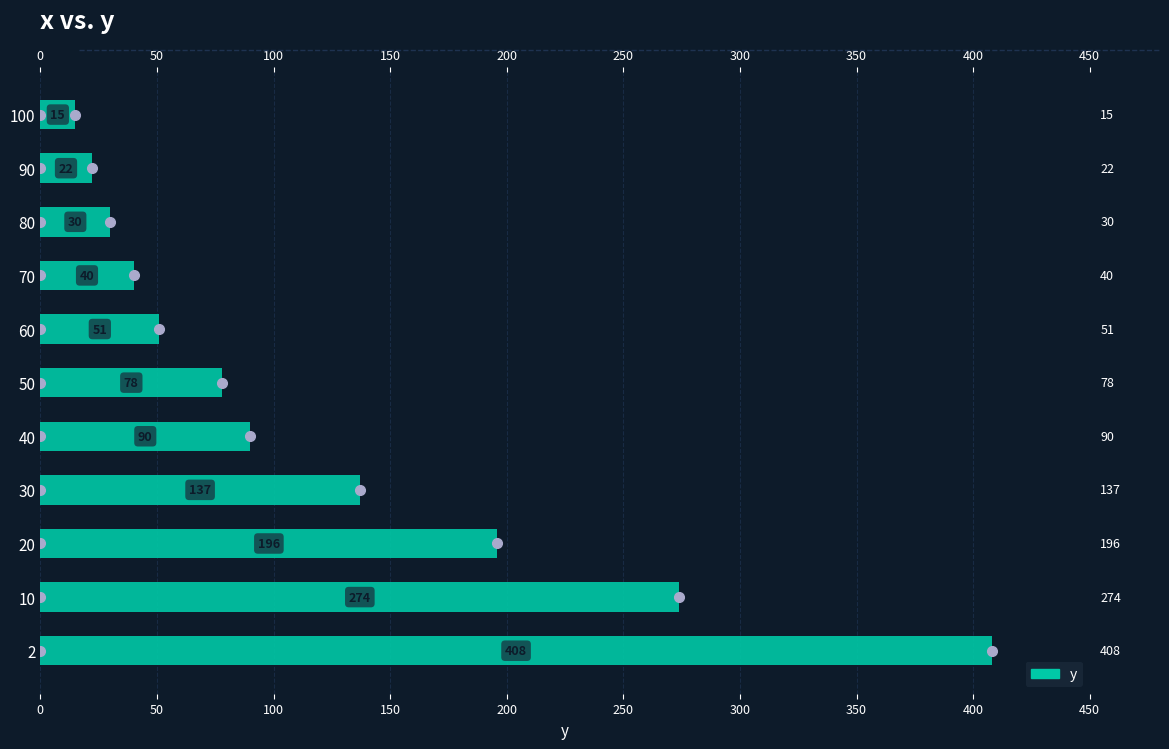

What is the change in value from 30 to 80?

-107